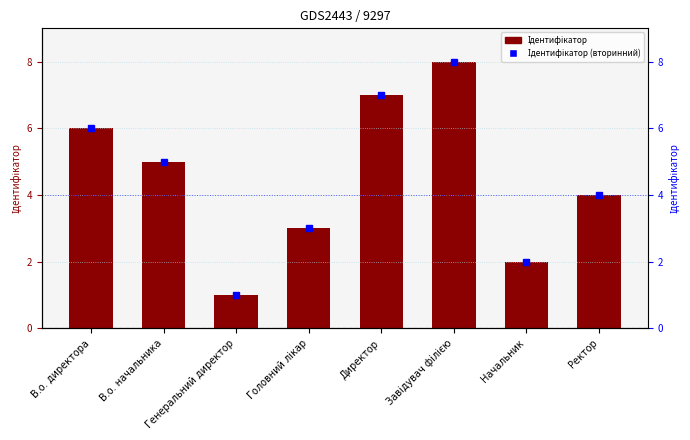

Count the Ідентифікатор values in the range 3 to 7.

5